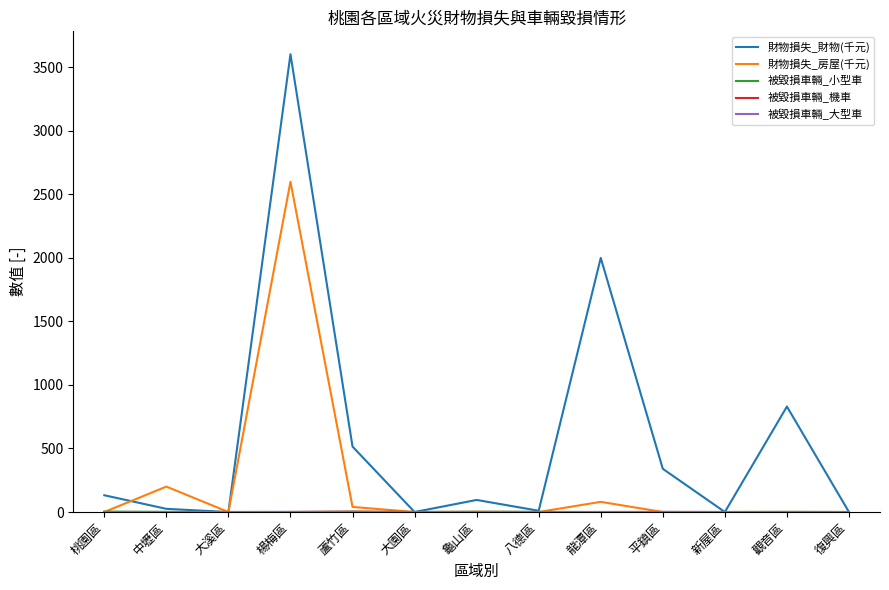

The 財物損失_財物(千元) series shows 2000 at 龍潭區. True or false?

True